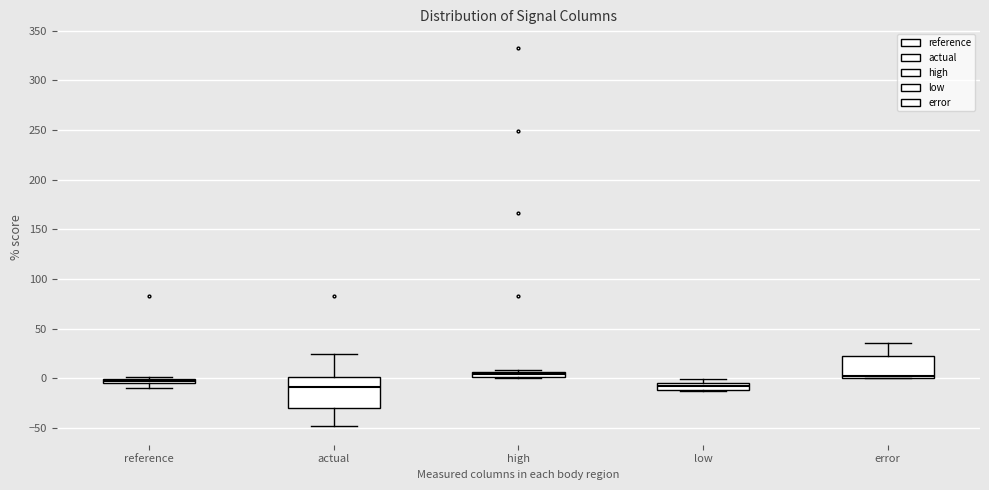

Where is the upper edge of the box for high on the y-axis? The values are not printed on the chart, so give them approximately, as read against the axis.

5